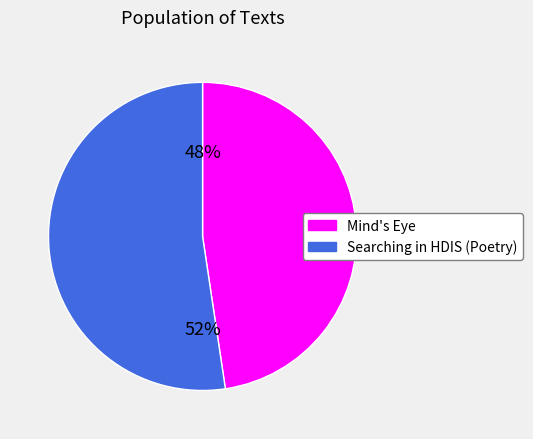

Does Searching in HDIS (Poetry) account for over 50% of the chart?

Yes